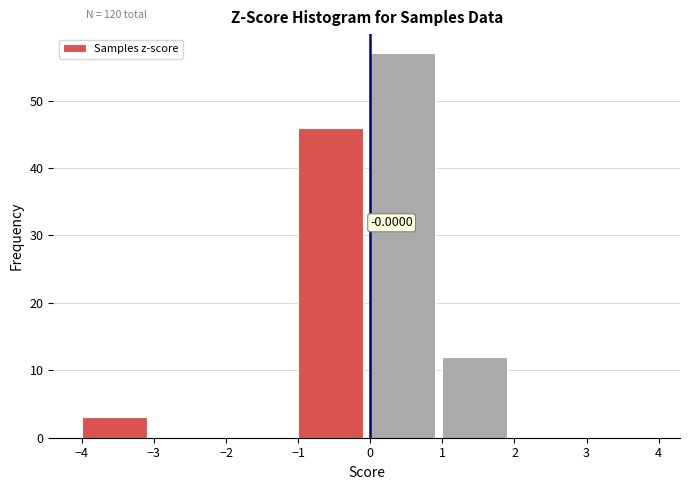

Which range on the x-axis has the tallest bar?

0 to 1